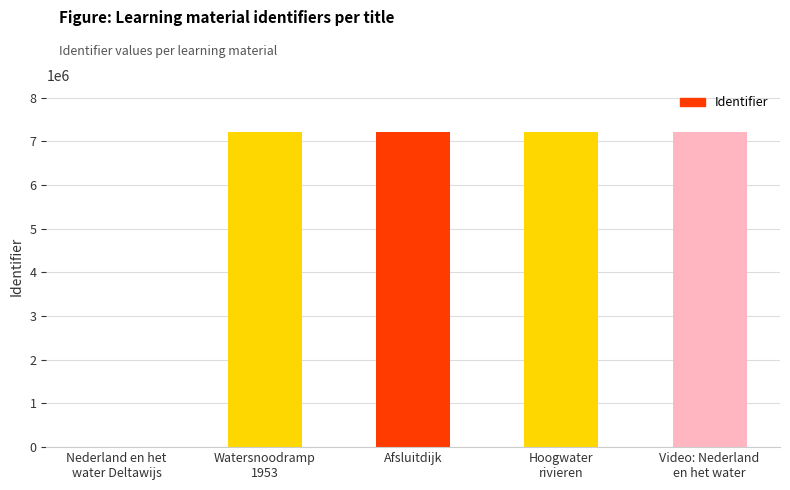

The value at Afsluitdijk is 7207359. True or false?

True